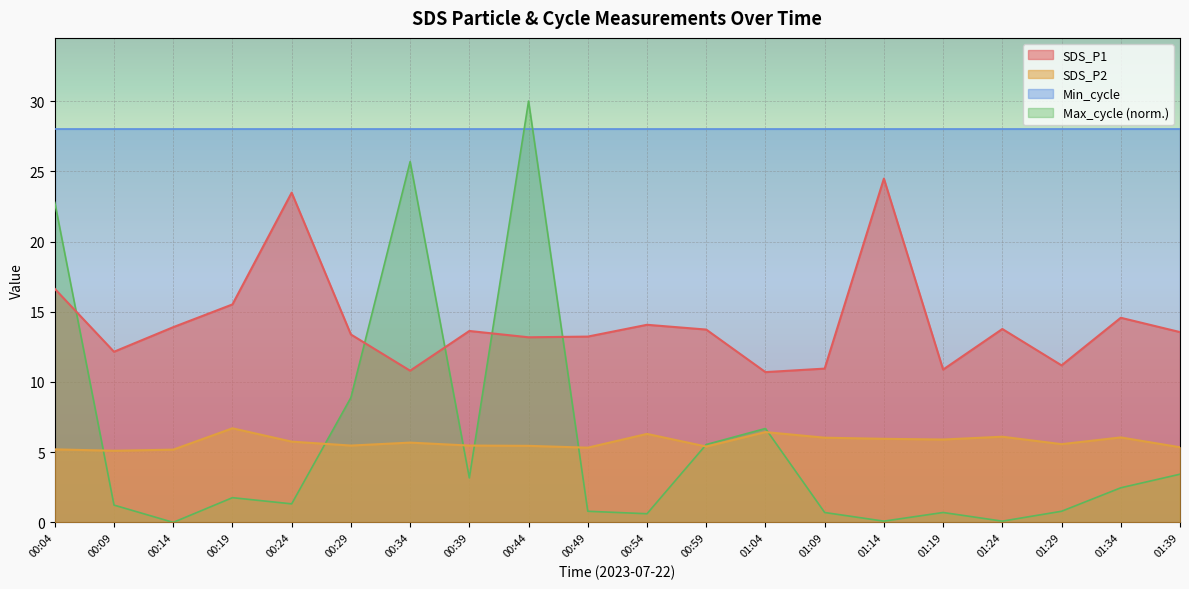

What position from the right is 01:09?

7